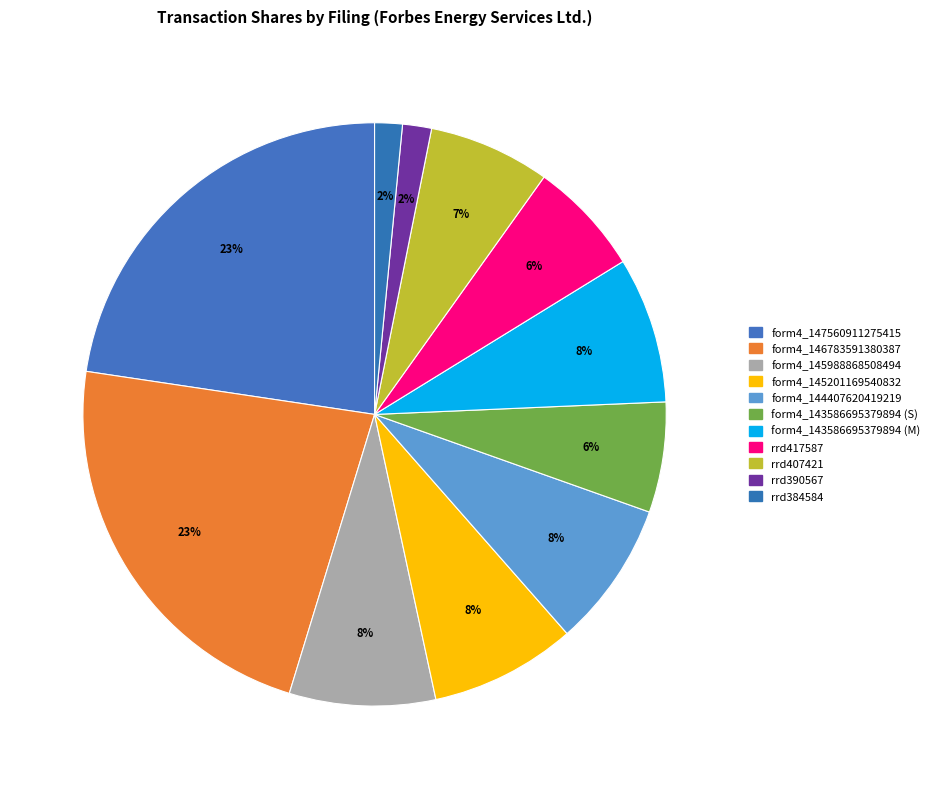

How many segments does this pie chart have?

11